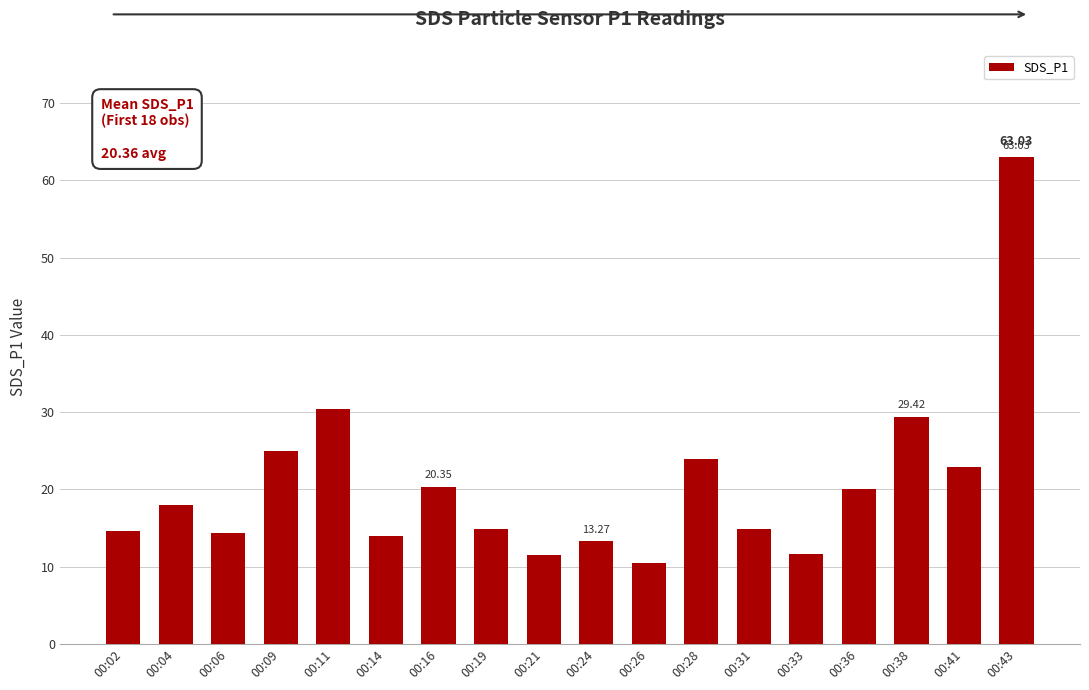

The chart shows a value of 6.7 at 00:11. True or false?

False